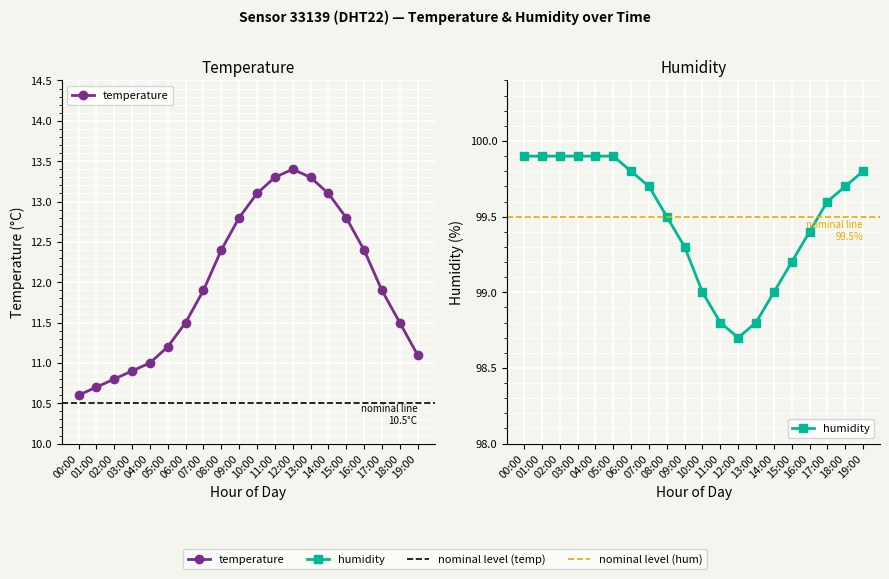

Which category has the highest value across all series?

00:00